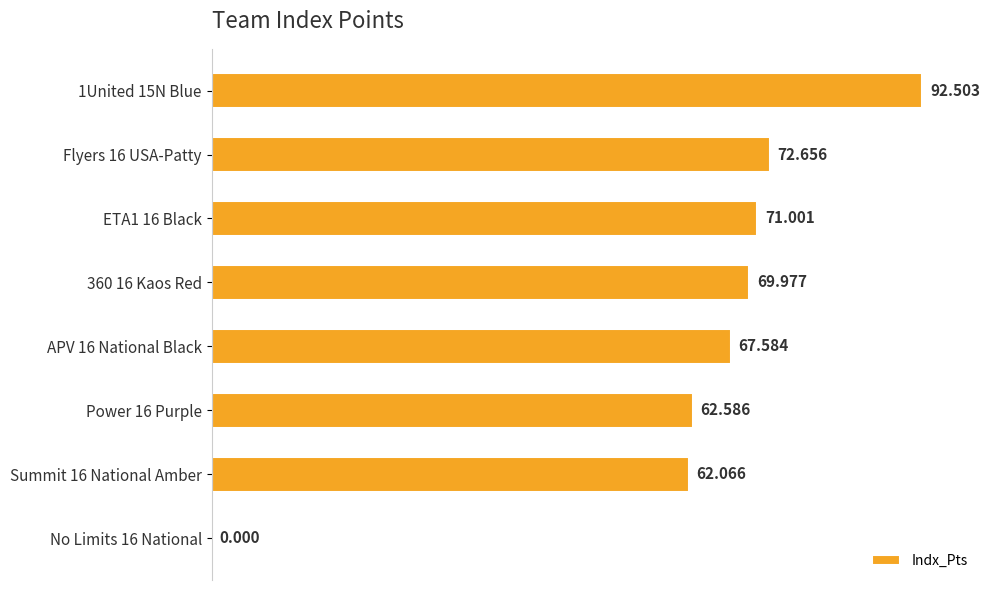

How many data points does each series have?

8